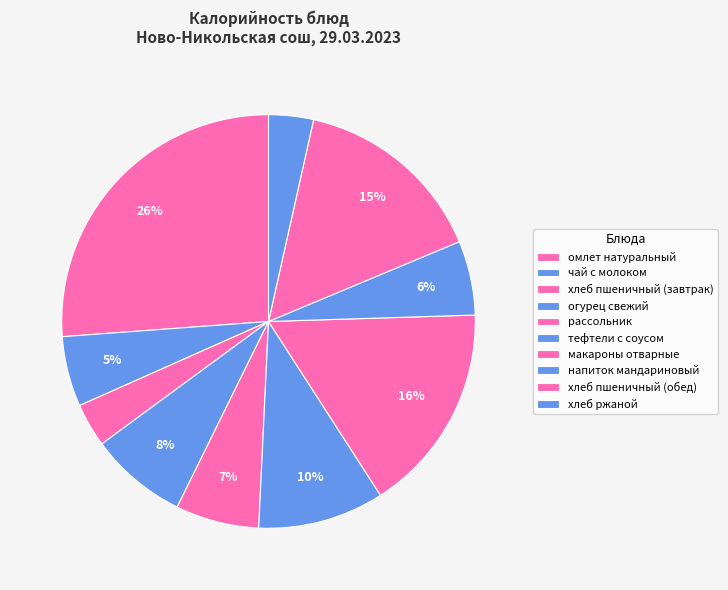

How many slices are in this pie chart?

10